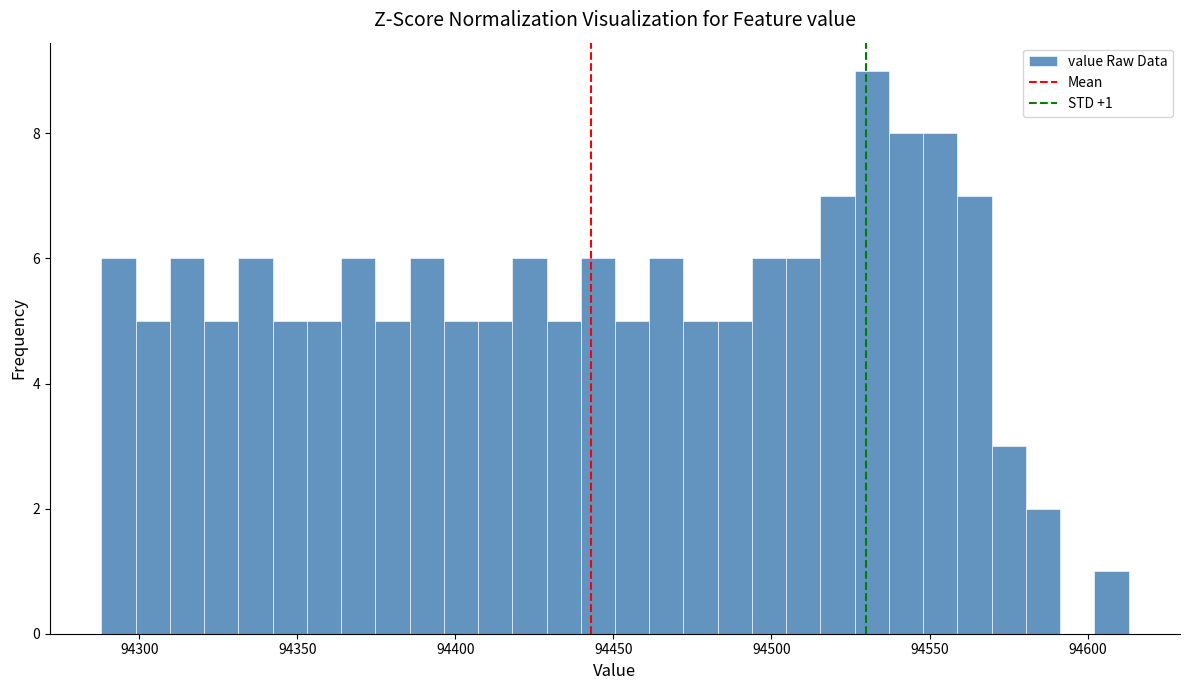

Read against the x-axis, roughly where is the centre of the tallest bar?

94530